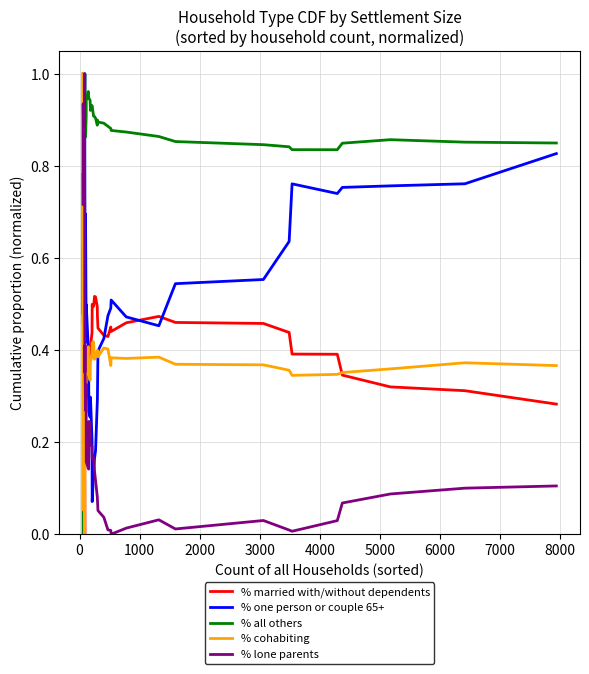

What is the difference between the second highest and second lowest values in the % married with/without dependents series?

0.4